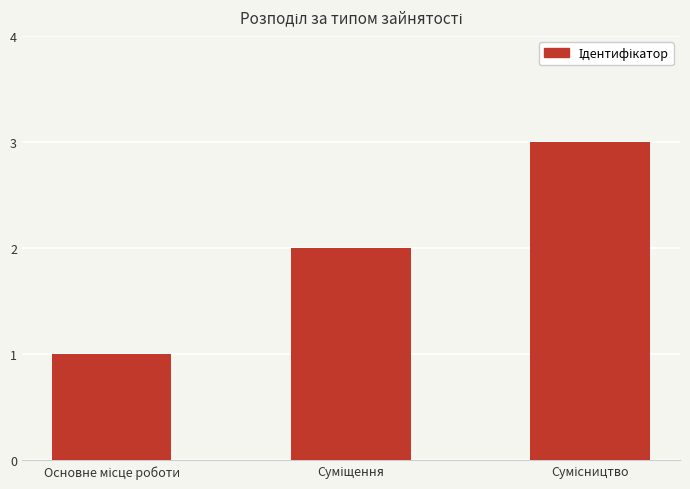

What is the sum of all values?

6